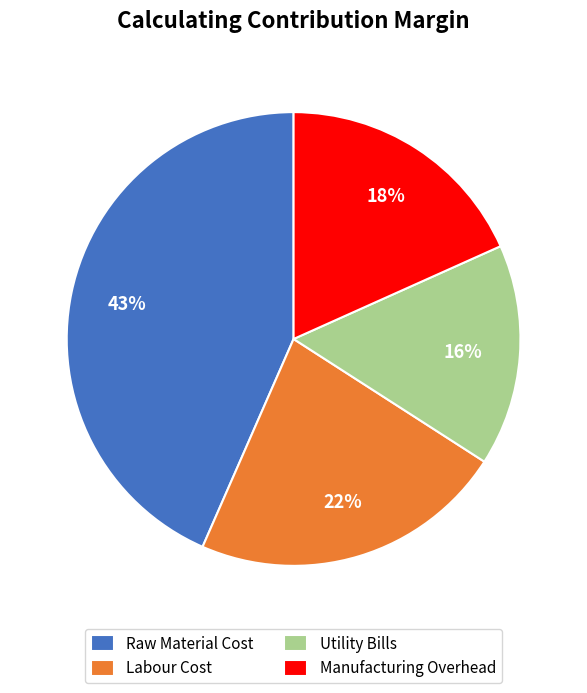

True or false: Labour Cost accounts for 16% of the total.

False